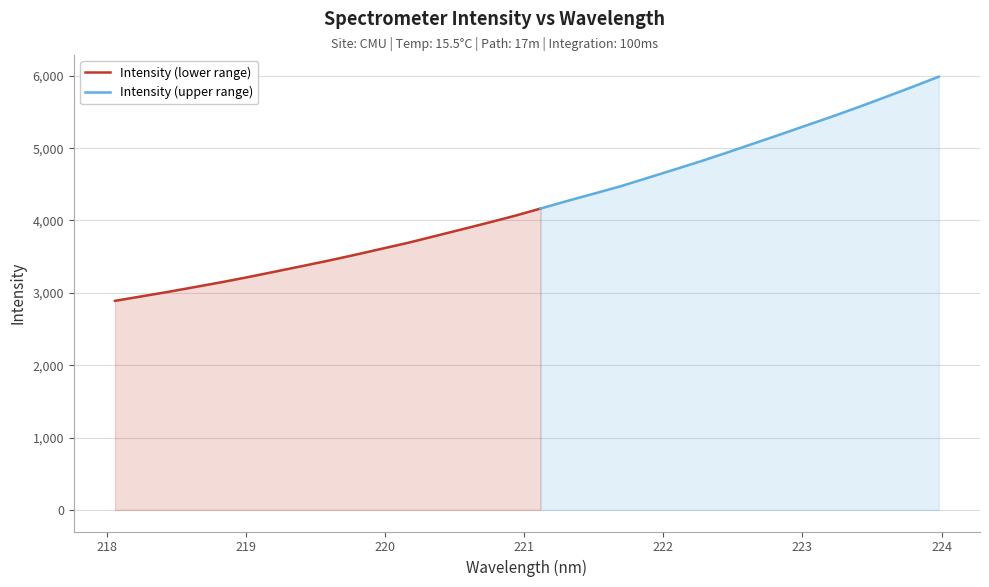

What is the value of the 16th point from the left?

4061.5